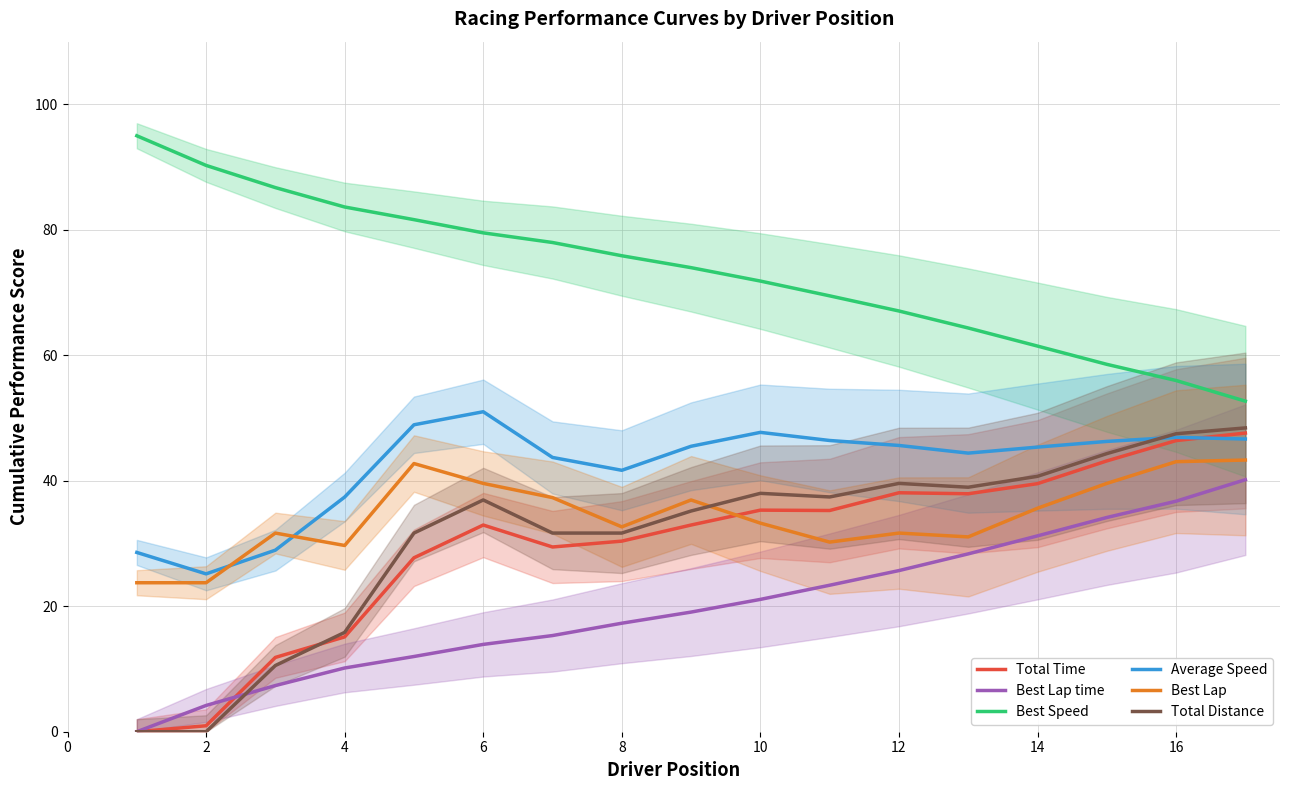

True or false: Average Speed has a value of 15.1 at 10.

False